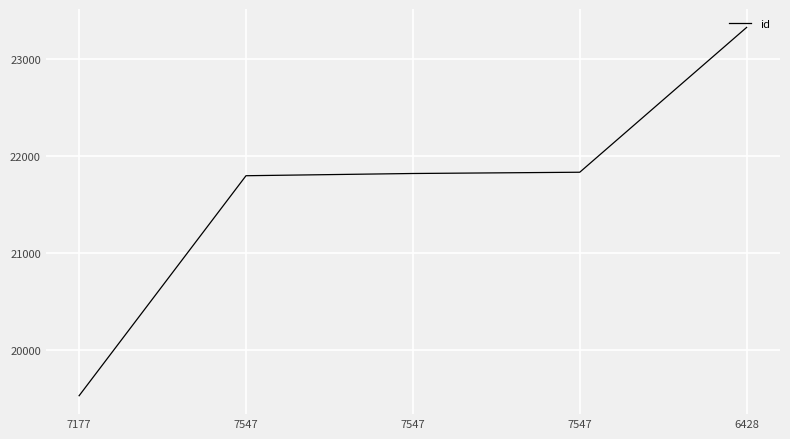

How many distinct data groups are displayed?

1